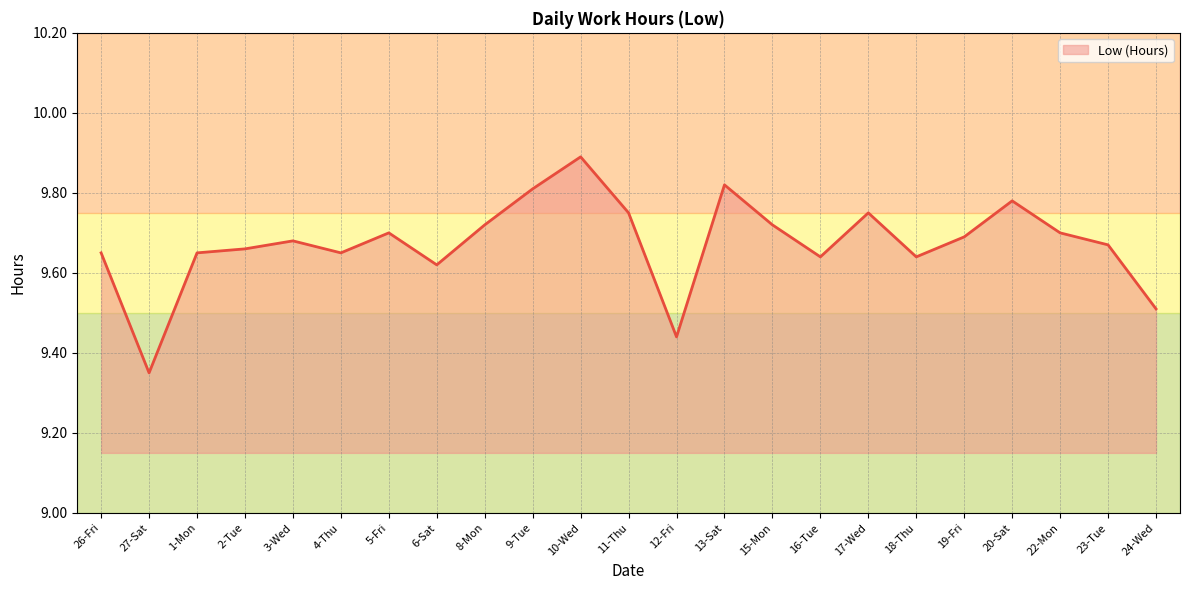

What is the difference between the second highest and minimum values?

0.5